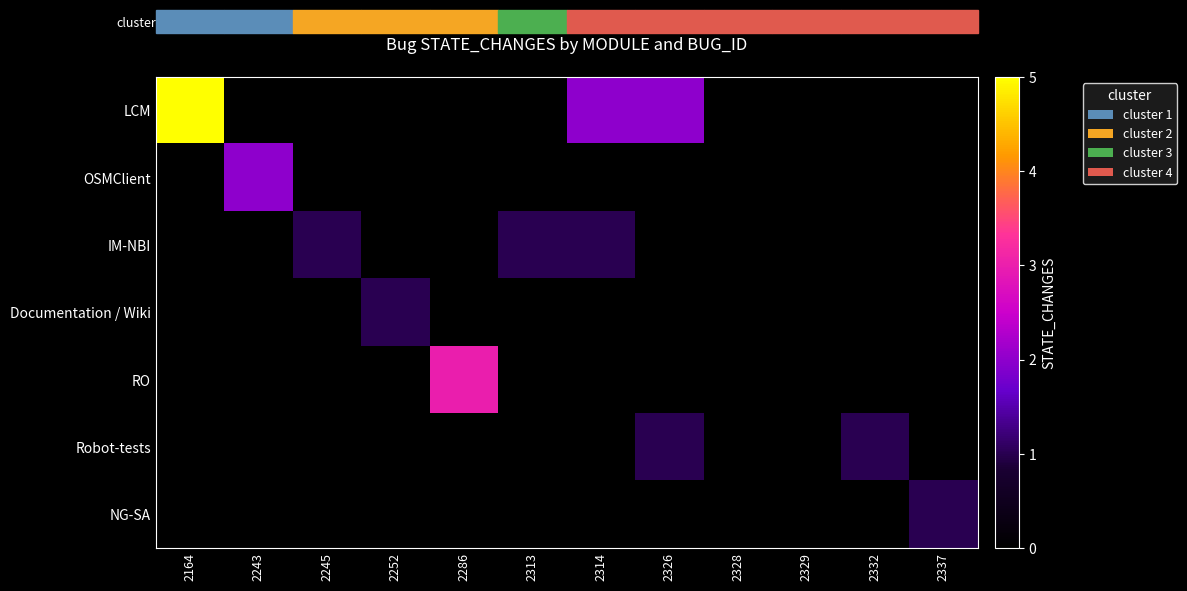

What is the difference between the highest and lowest values at 2252?

1